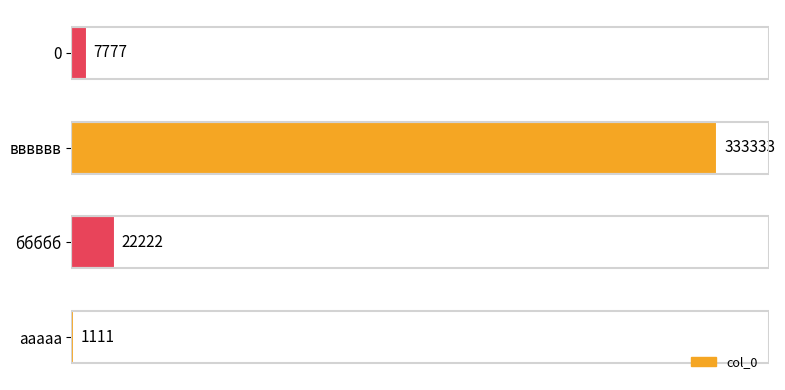

Which category has the highest value across all series?

вввввв